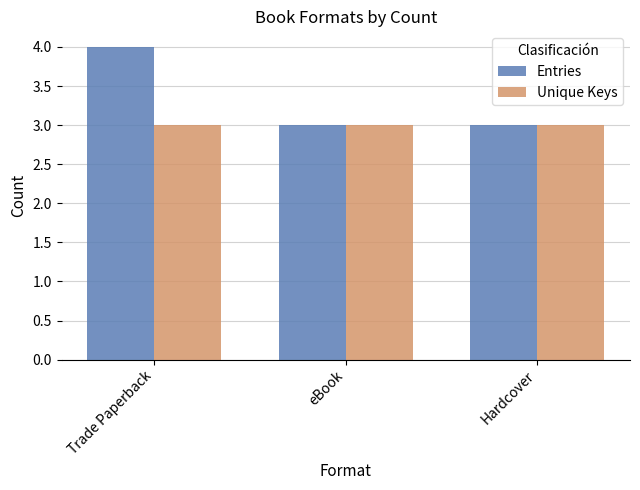

What is the label of the 1st bar from the right?

Hardcover